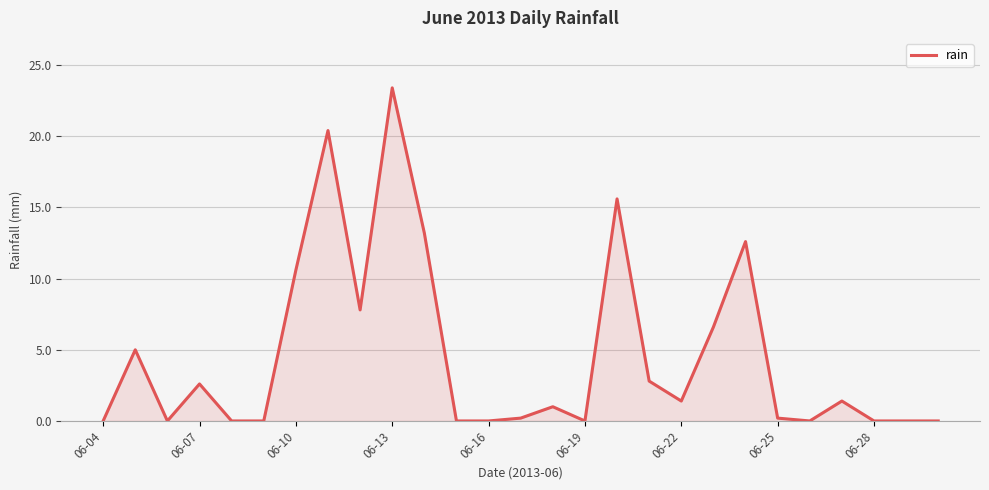

What is the difference between the maximum and minimum values?

23.4